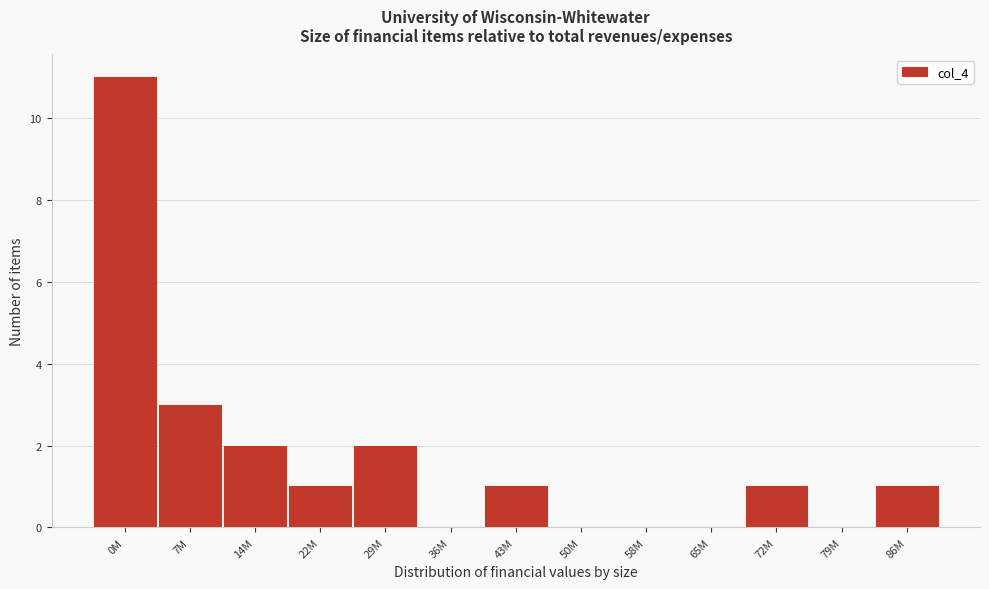

Reading left to right, transcribe all the data shown in this chart.

0M=11	7M=3	14M=2	22M=1	29M=2	36M=0	43M=1	50M=0	58M=0	65M=0	72M=1	79M=0	86M=1